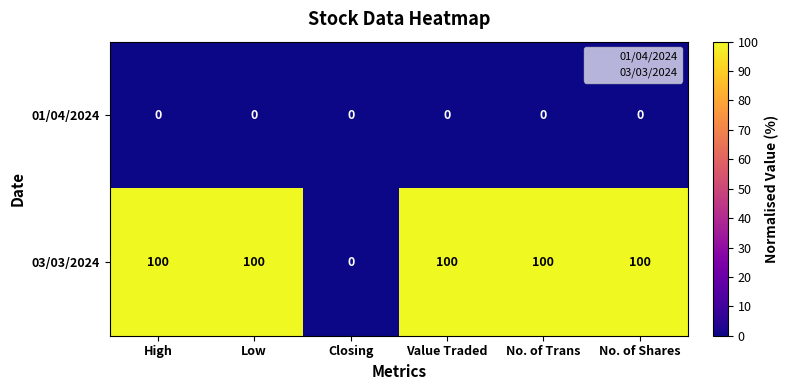

Which series has the largest total across all categories?

03/03/2024